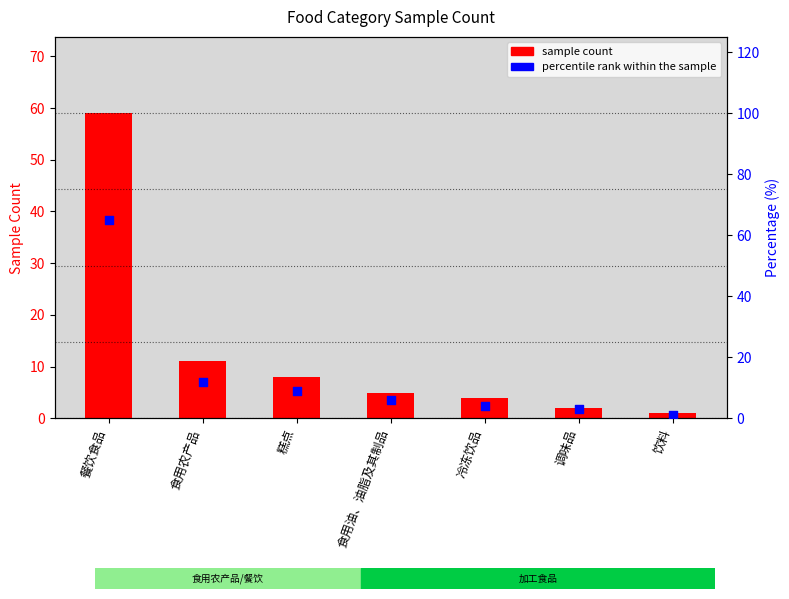

Which series contains the lowest Y value?

sample count